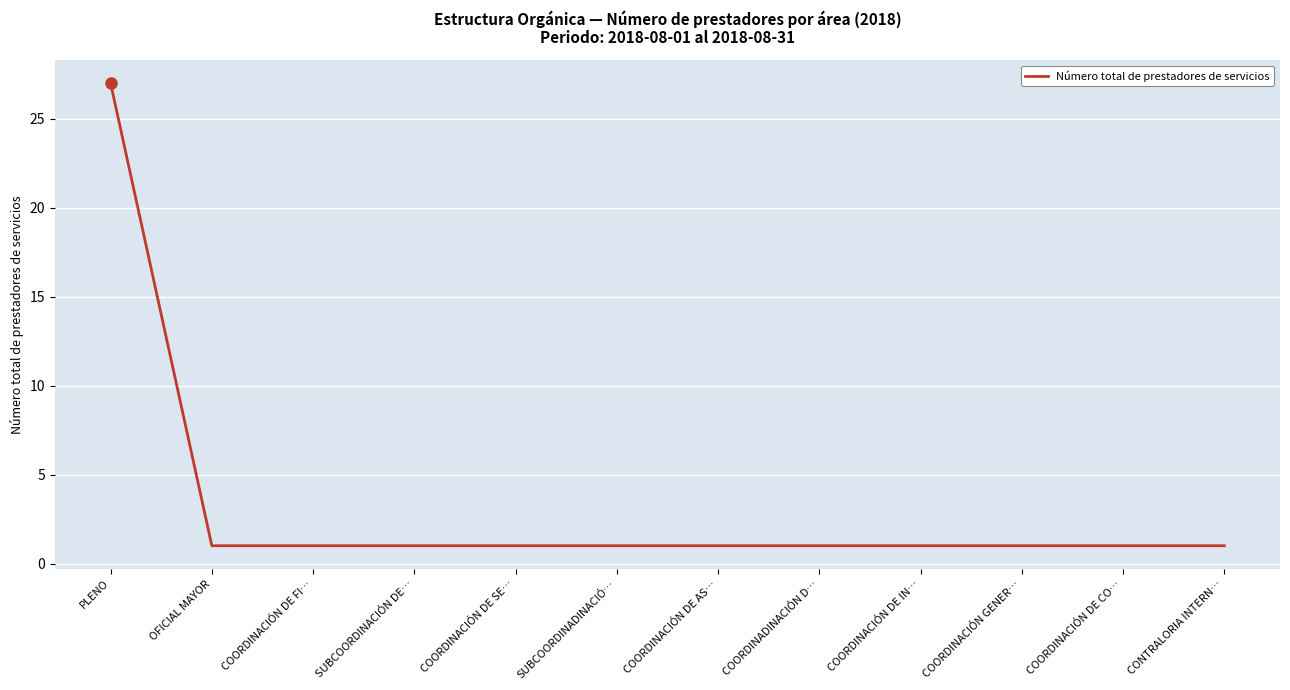

At which category does the chart reach its peak across all series?

PLENO